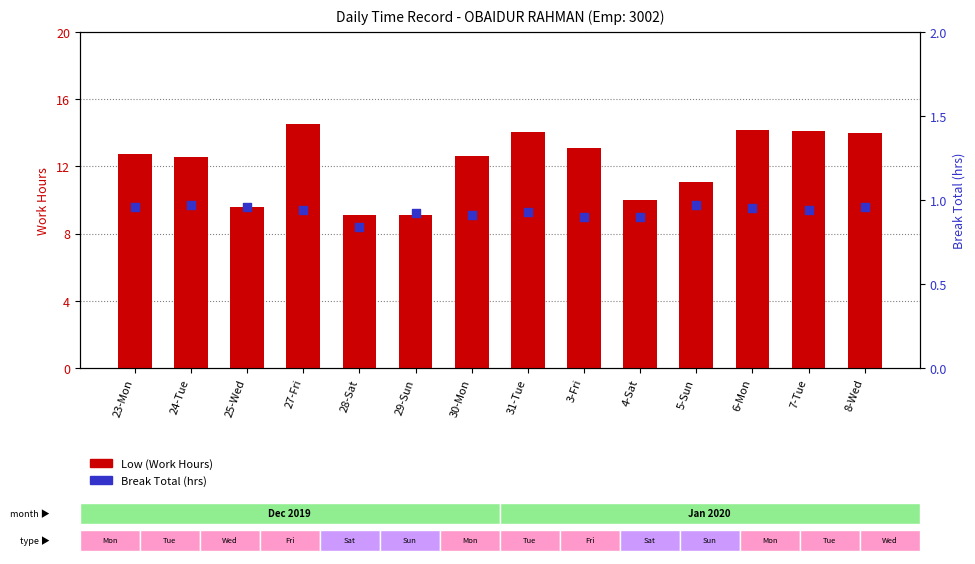

Is the value of Break Total at 30-Mon greater than the value of Low (Work Hours) at 8-Wed?

No